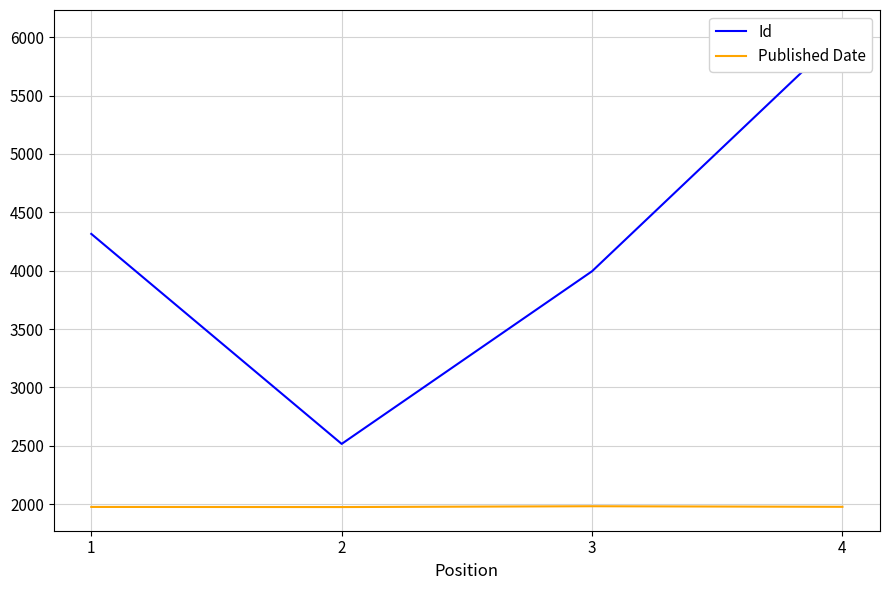

Where does the Published Date series first go above 1977?

3